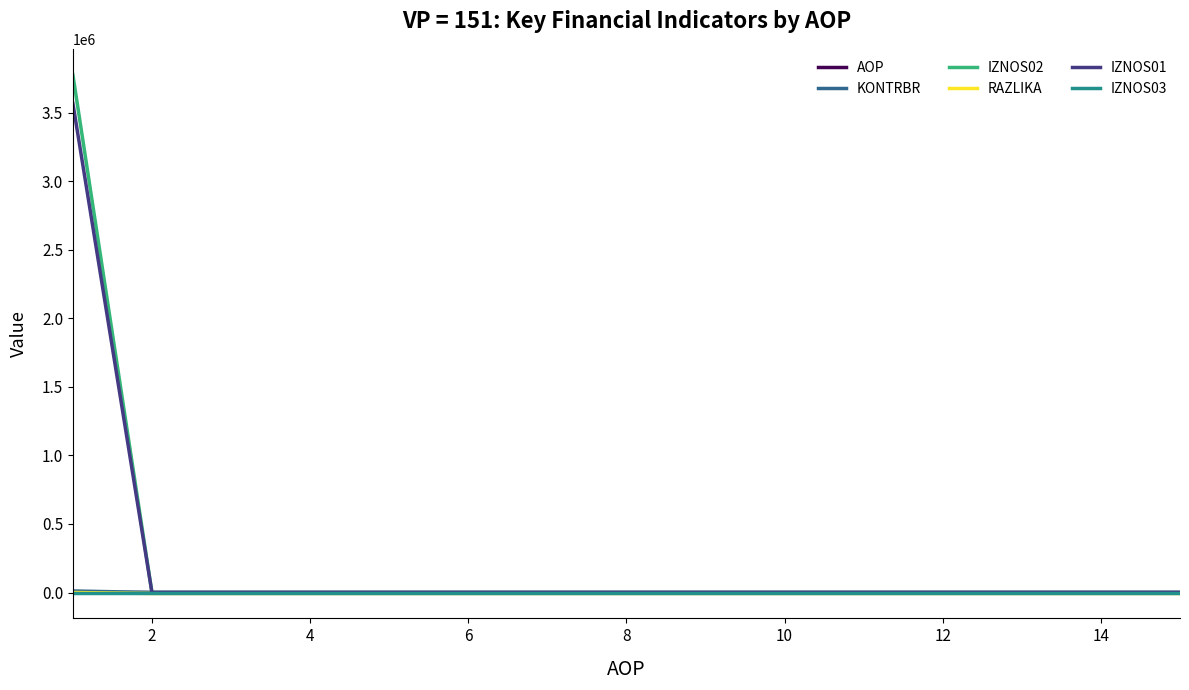

What is the maximum value shown in the chart?

3776584.1